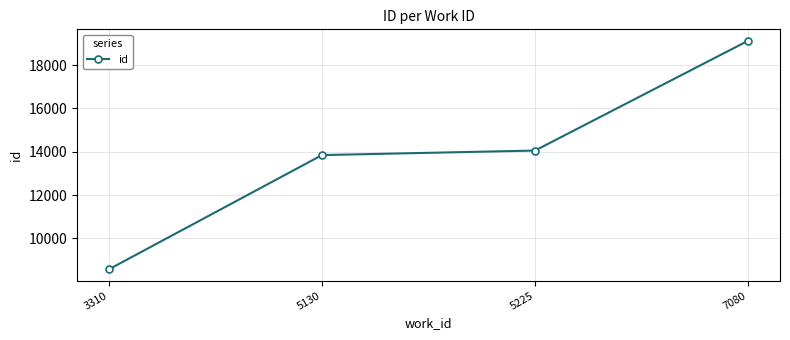

The value at 3310 is 3801. True or false?

False